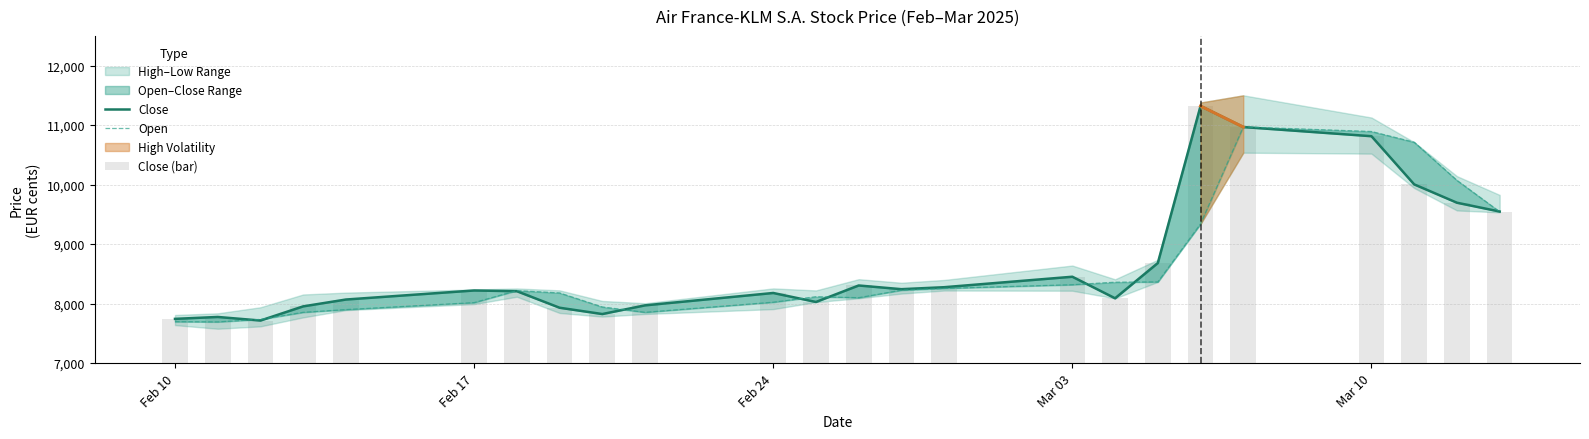

How many groups of bars are there?

24